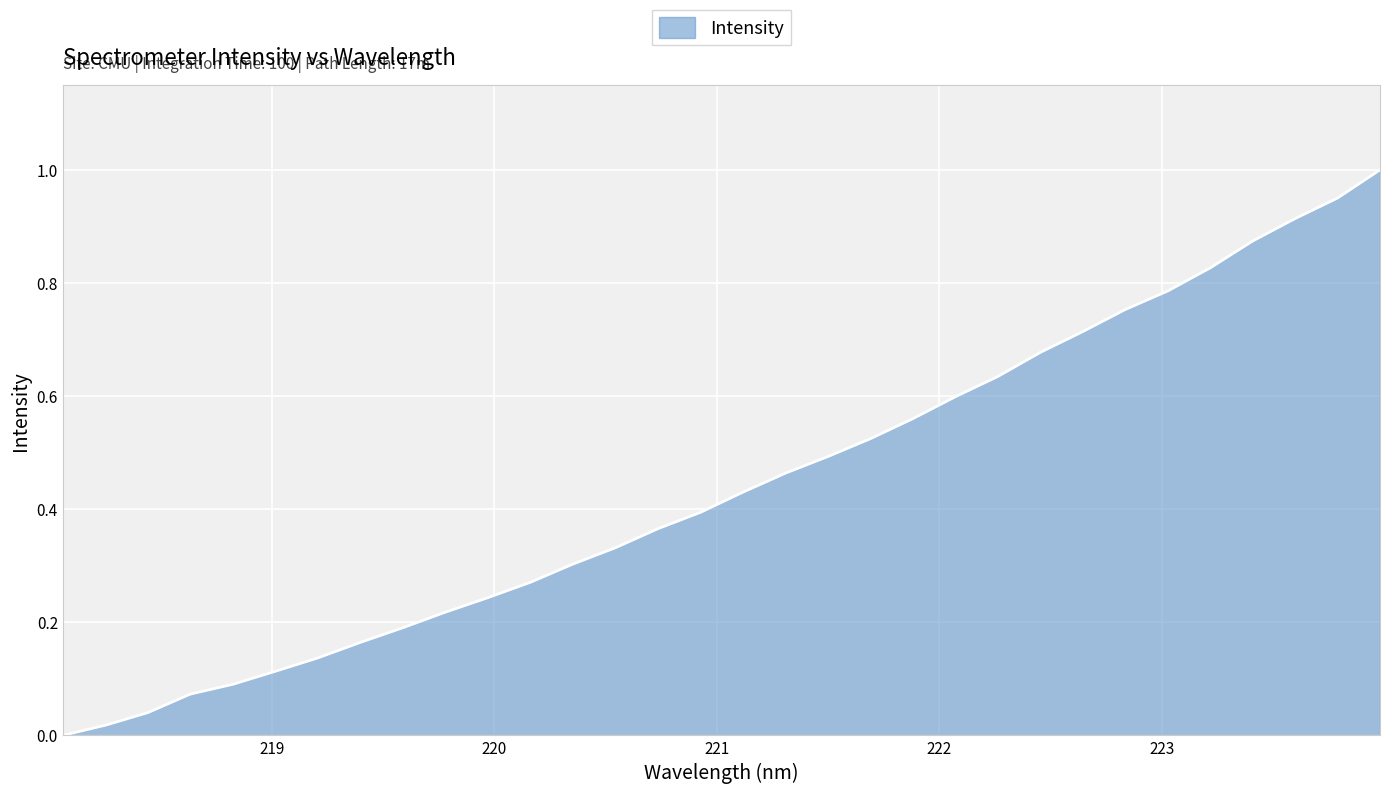

At which label is the value closest to 0?

218.0596